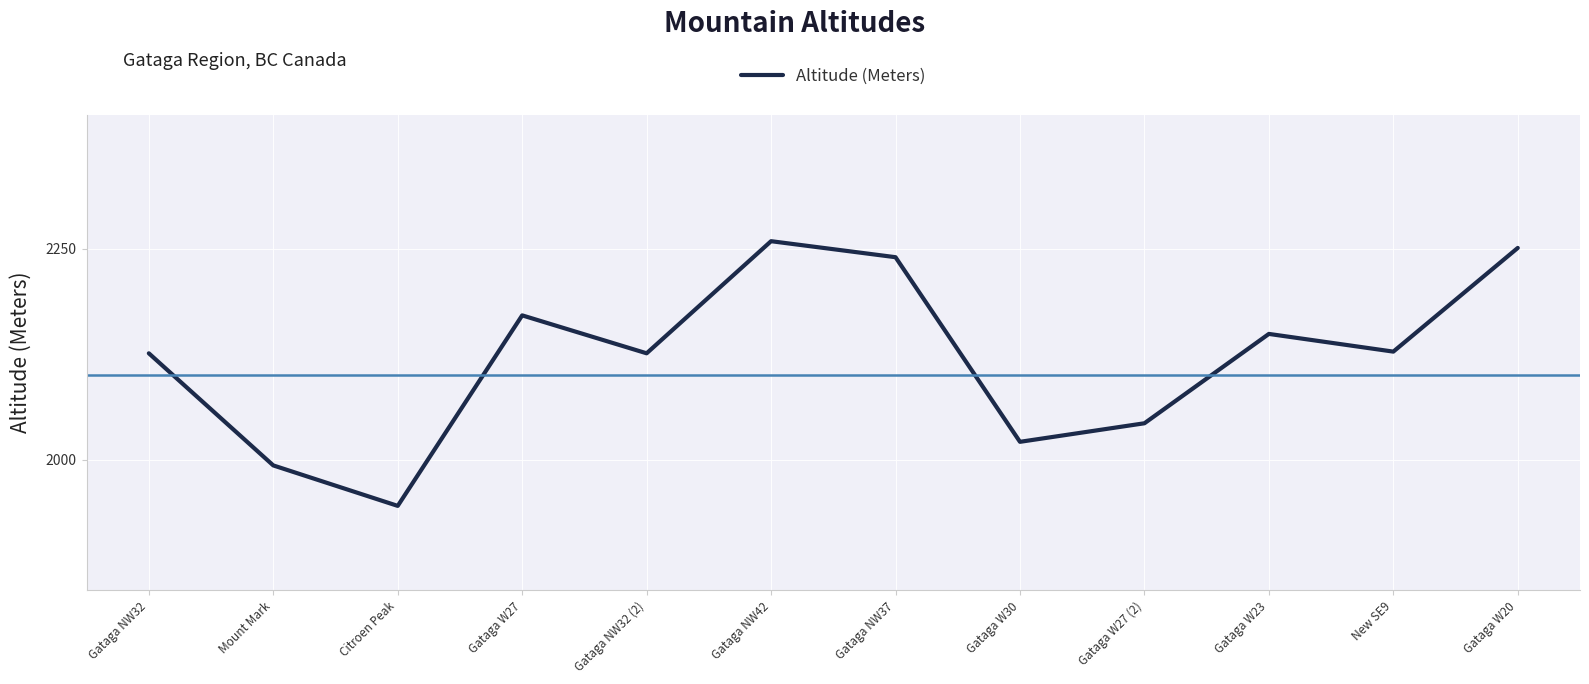

True or false: the data shows 1993 at Mount Mark.

True